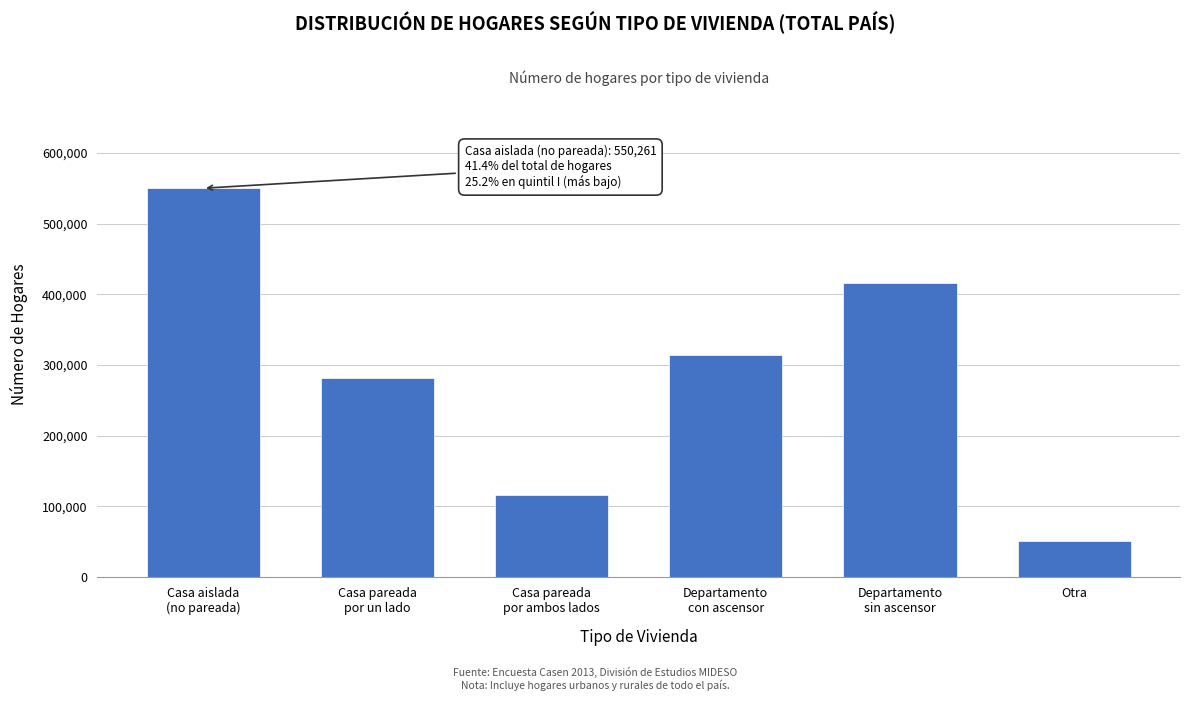

Reading left to right, transcribe all the data shown in this chart.

550261	281813	116640	314474	415854	50733